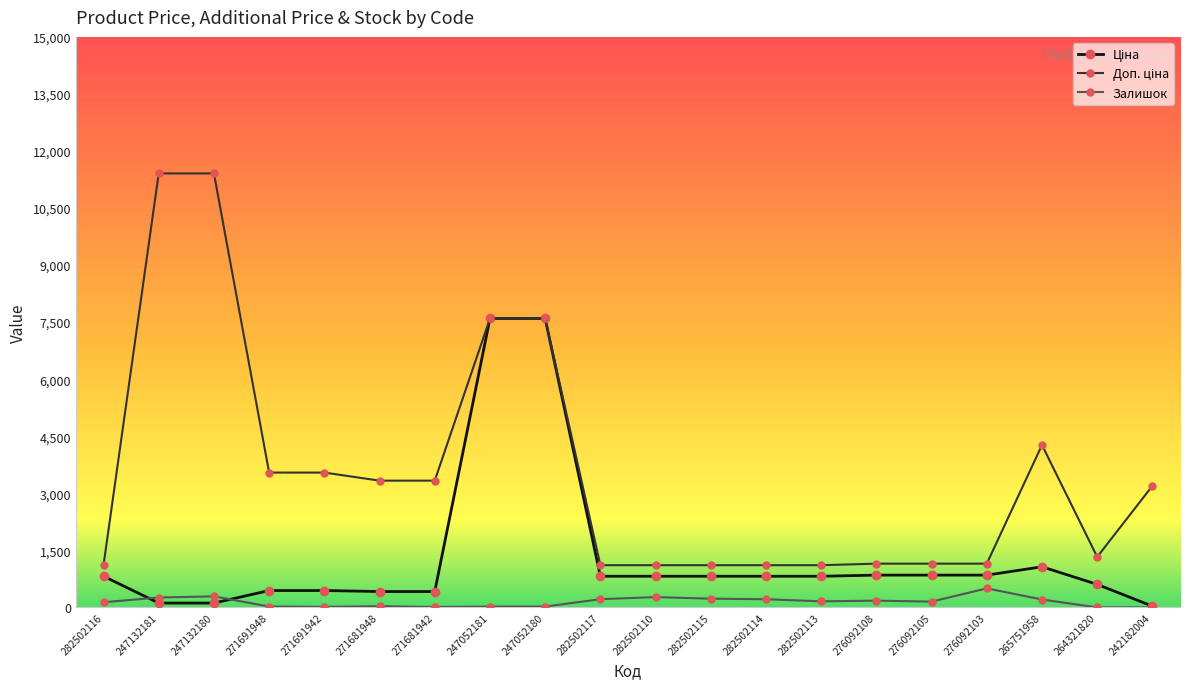

What is the maximum value shown in the chart?

11410.0